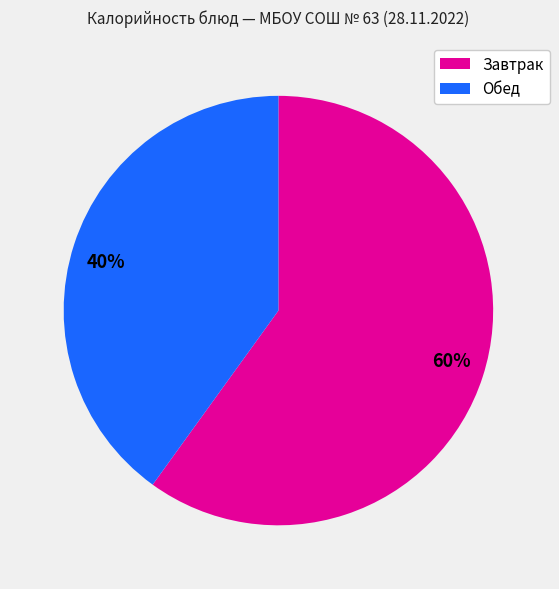

Combined, do Обед and Завтрак account for over 50%?

Yes